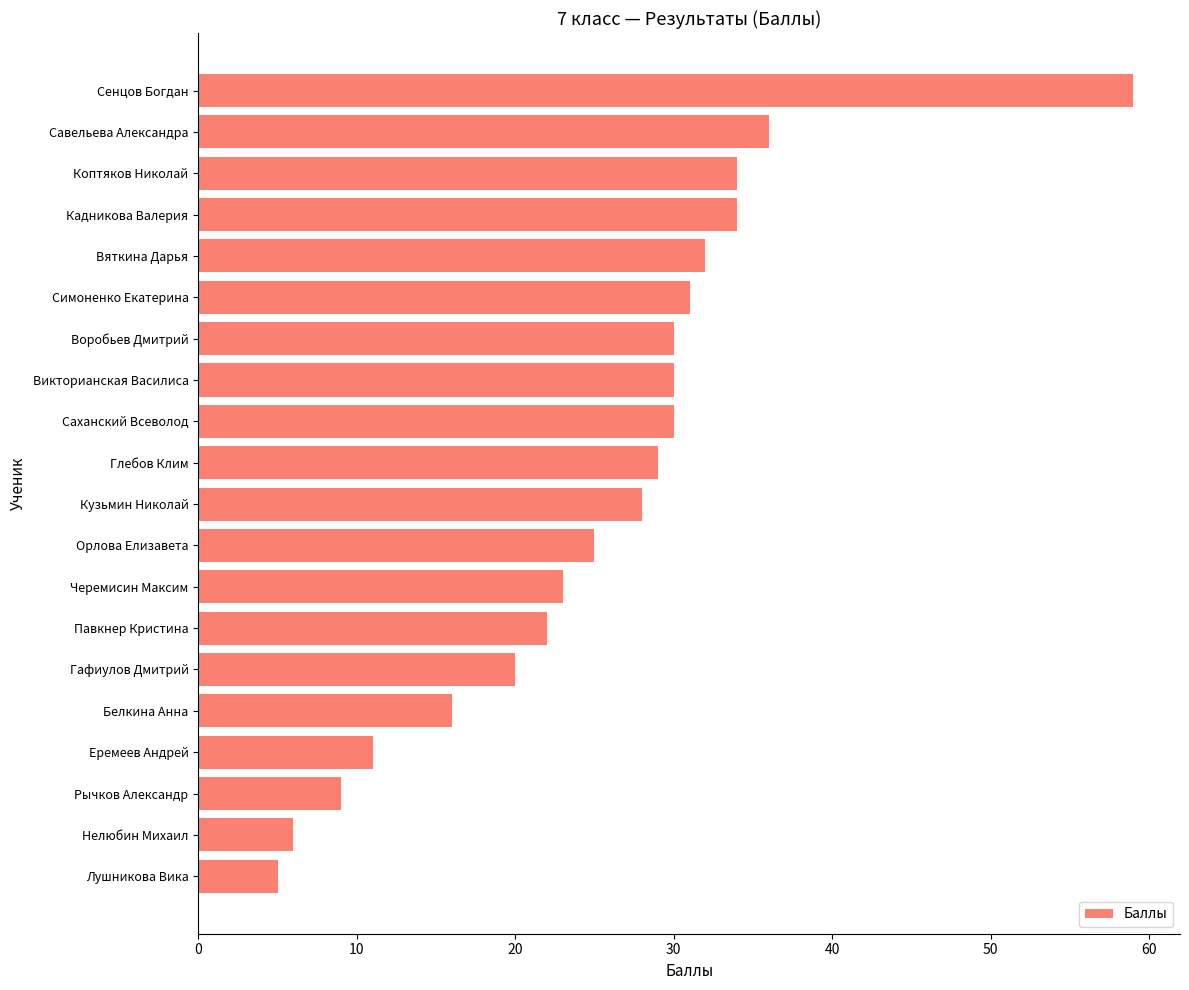

Count the number of data series in this chart.

1